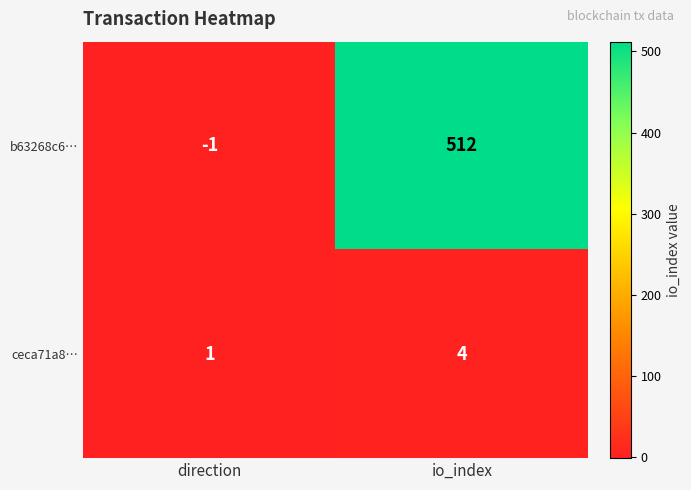

How many series are shown in this chart?

2